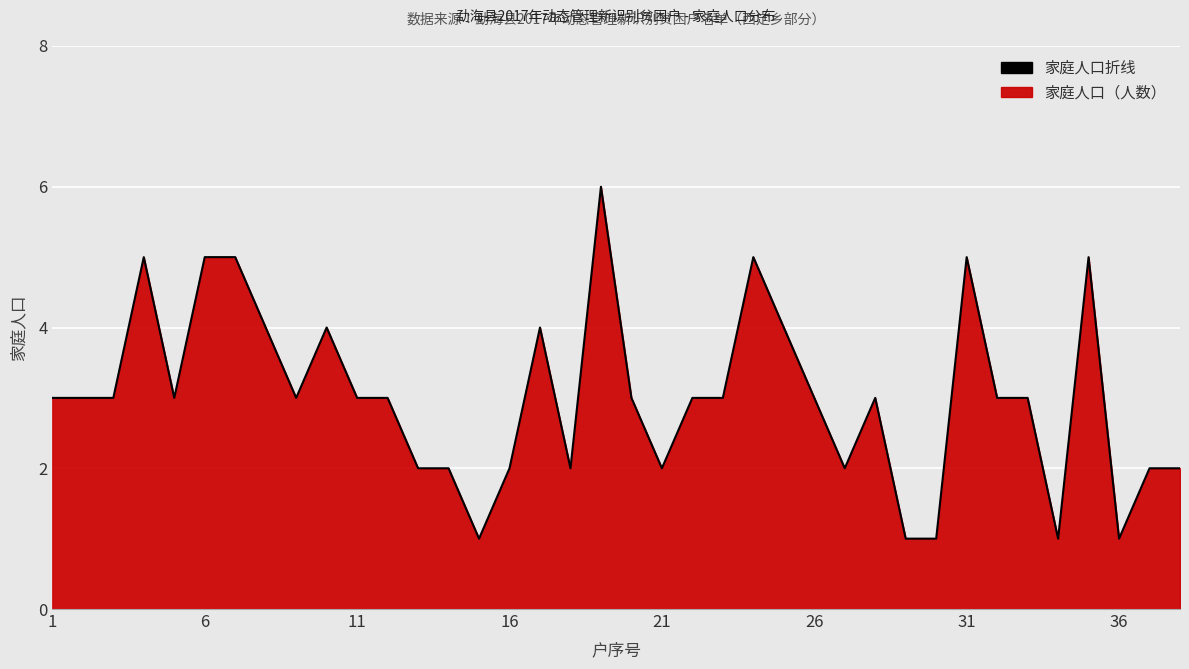

What is the difference between the maximum and minimum values?

5